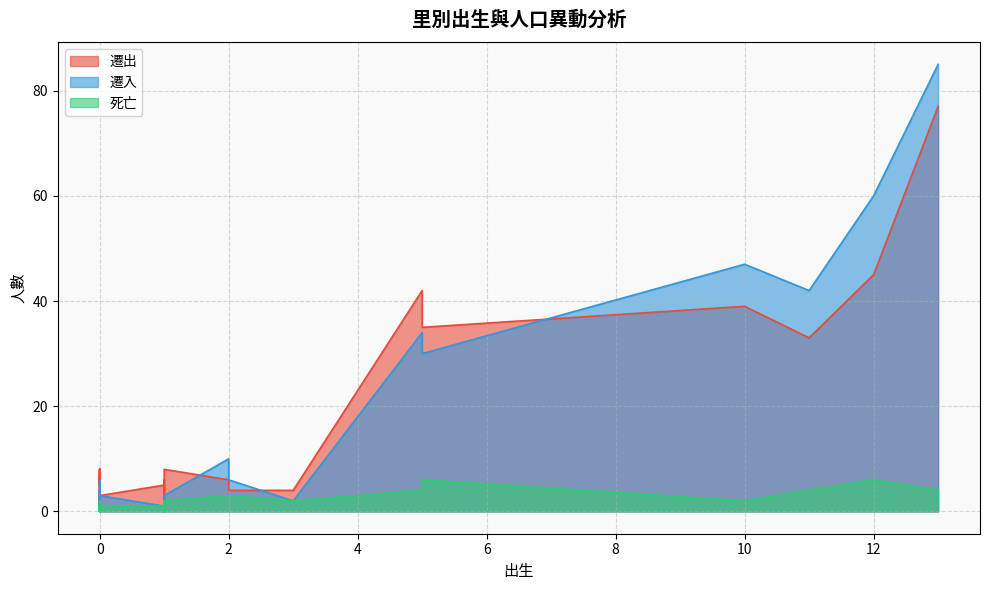

What is the label of the 15th point from the left?

2